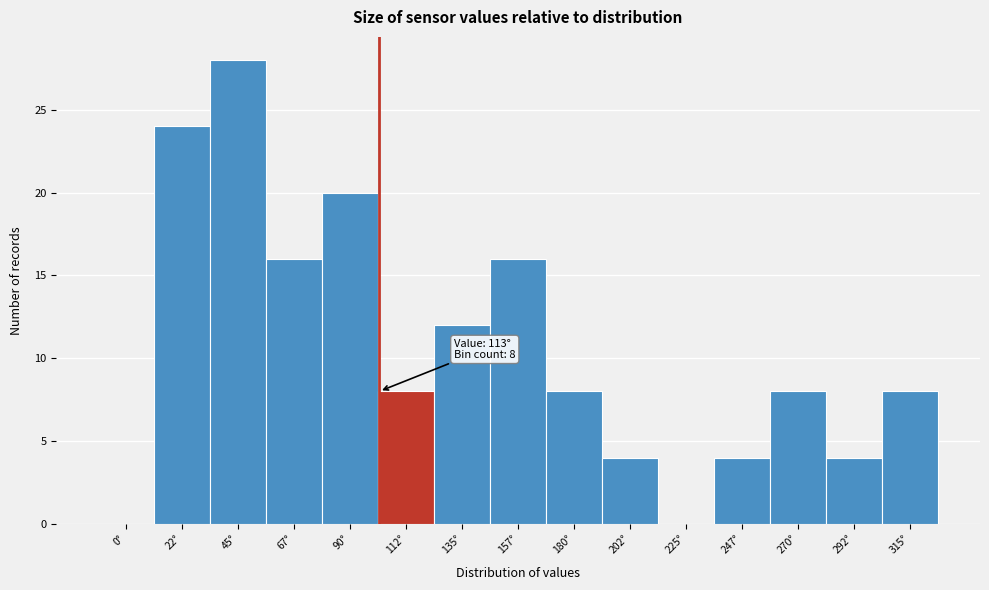

Reading left to right, transcribe all the data shown in this chart.

0°=0	22°=24	45°=28	67°=16	90°=20	112°=8	135°=12	157°=16	180°=8	202°=4	225°=0	247°=4	270°=8	292°=4	315°=8